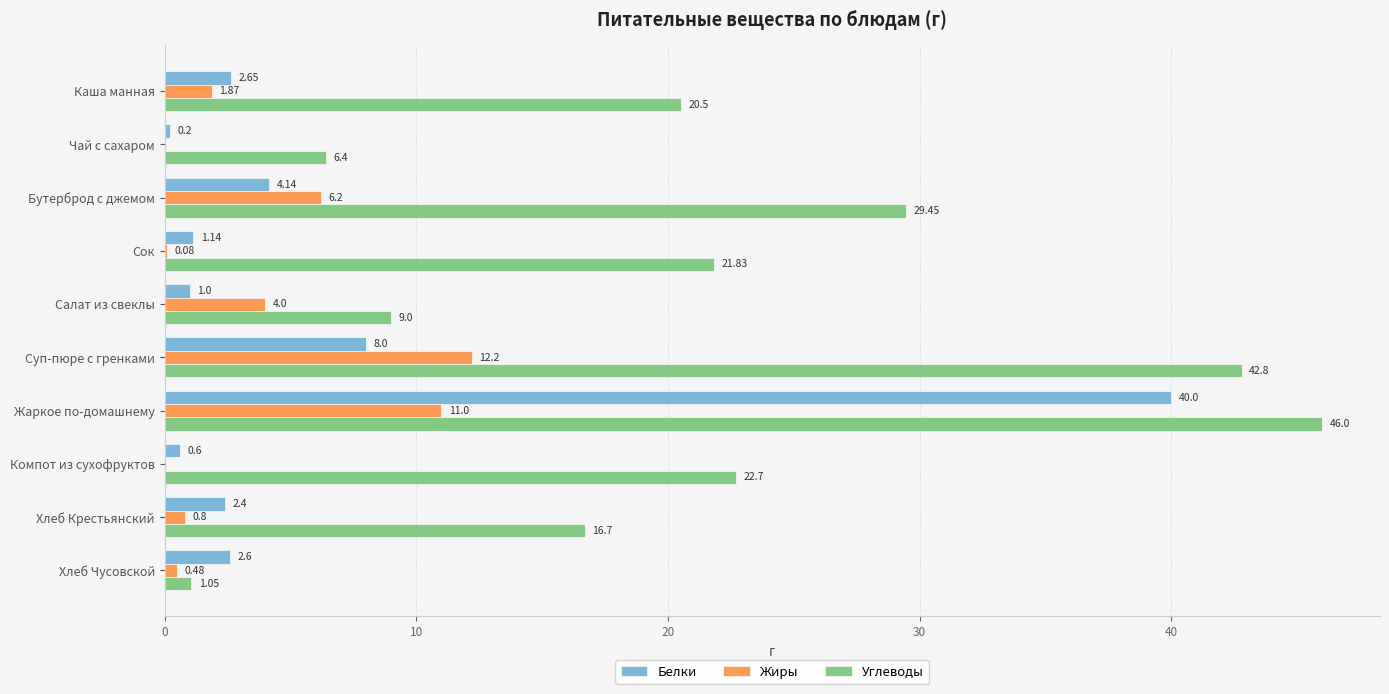

At which label is Жиры closest to 6?

Бутерброд с джемом